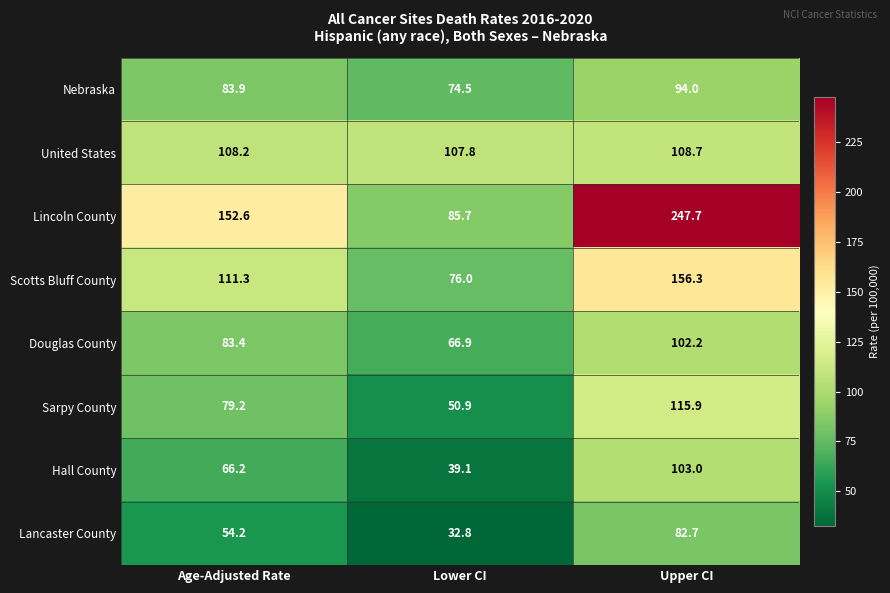

At which label is Nebraska closest to 84?

Age-Adjusted Rate